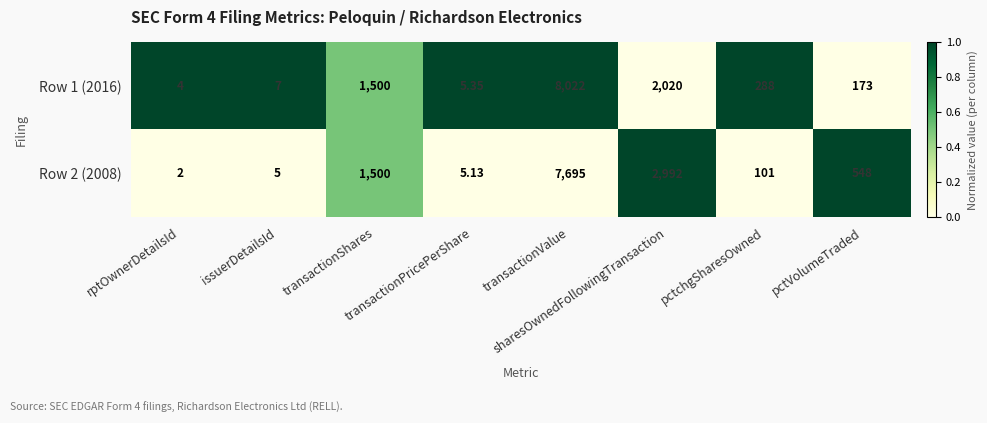

How many values in the Row 2 (2008) series are below 548?

4